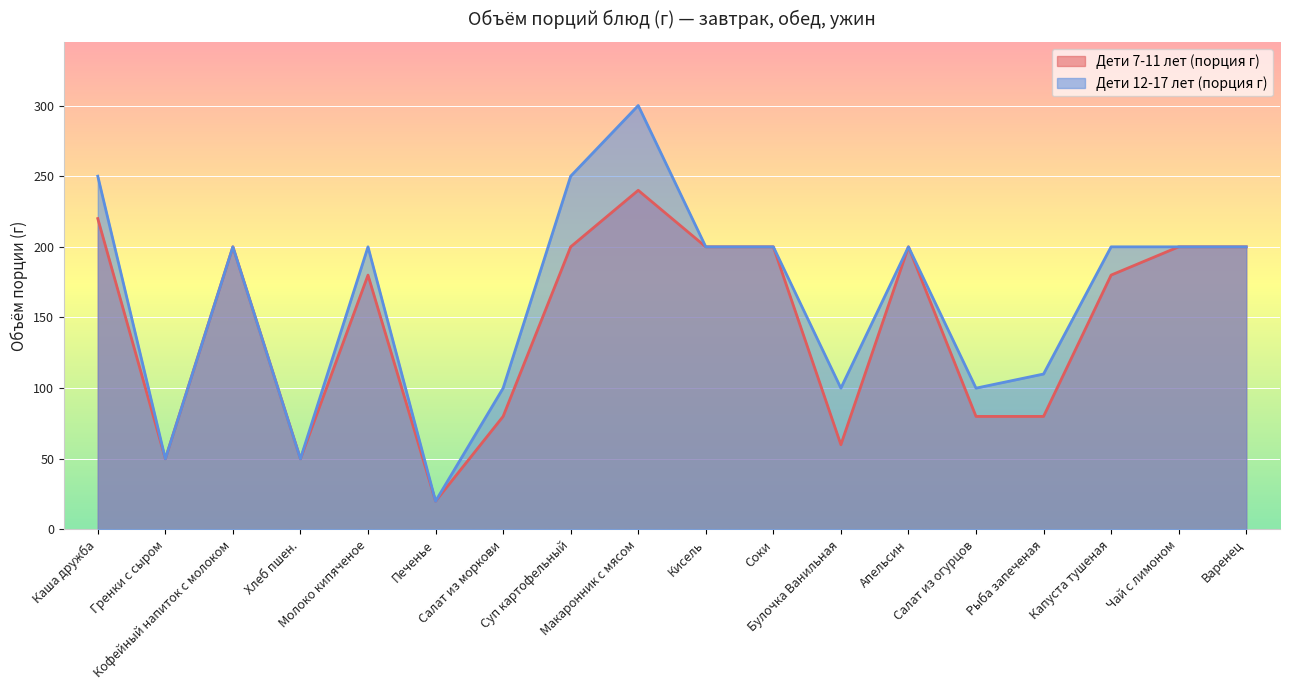

True or false: Дети 7-11 лет (порция г) and Дети 12-17 лет (порция г) cross at least once.

False